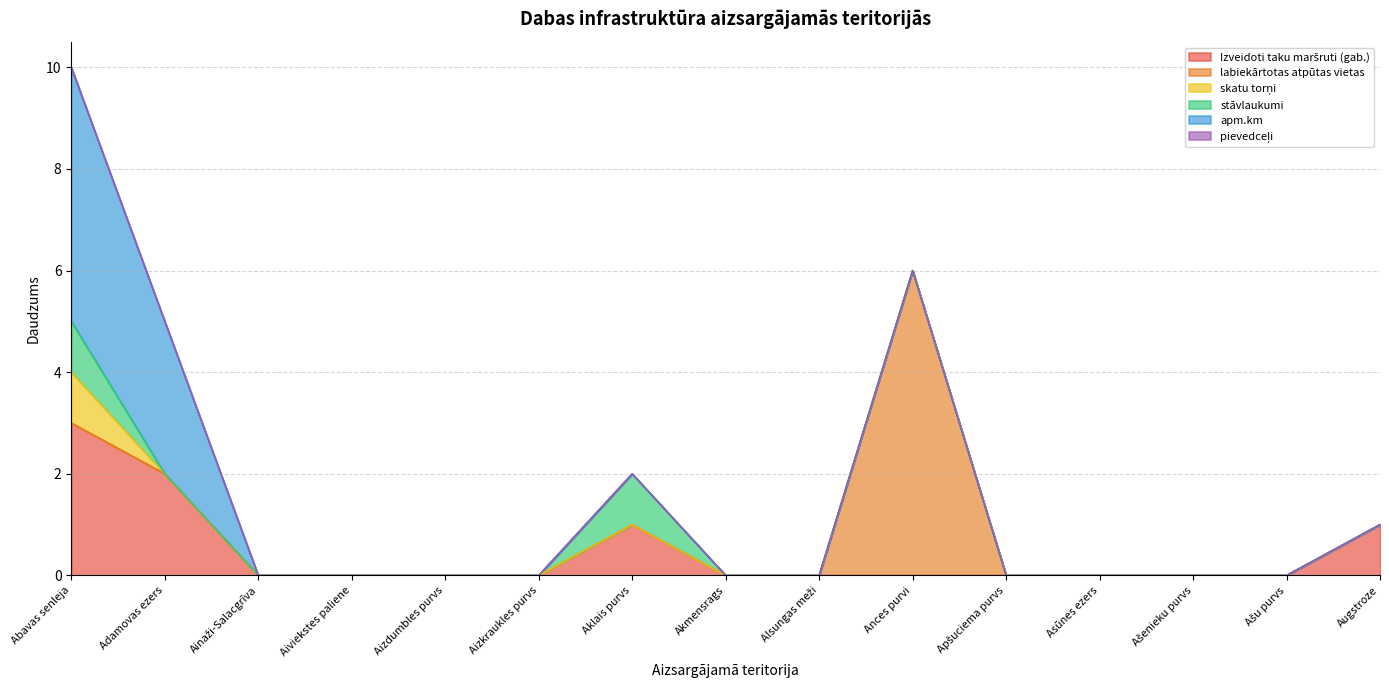

At which label is skatu torņi closest to 0?

Adamovas ezers